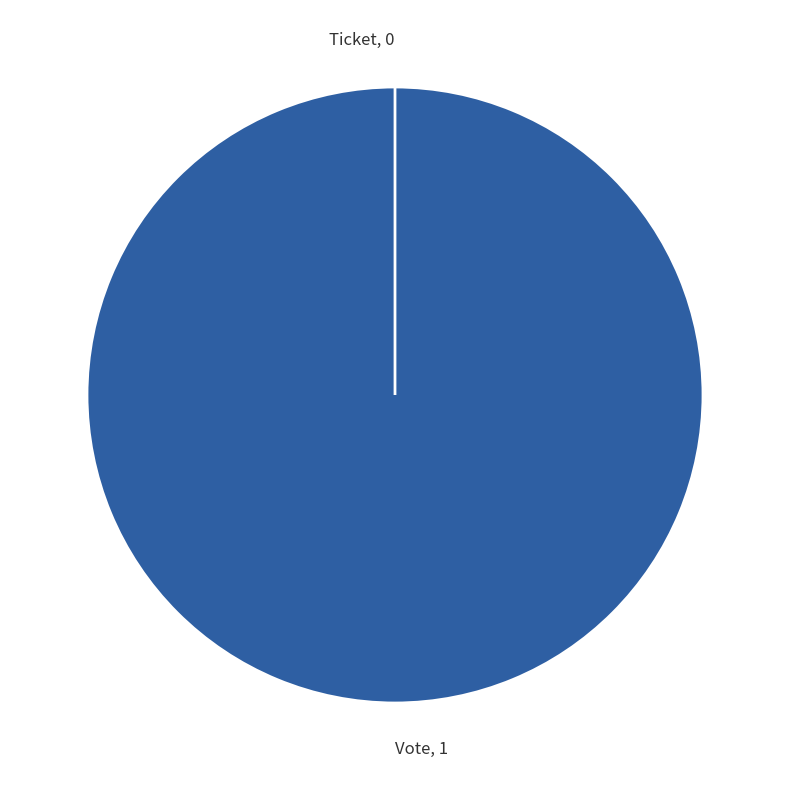

The Vote slice represents 87% of the pie. True or false?

False